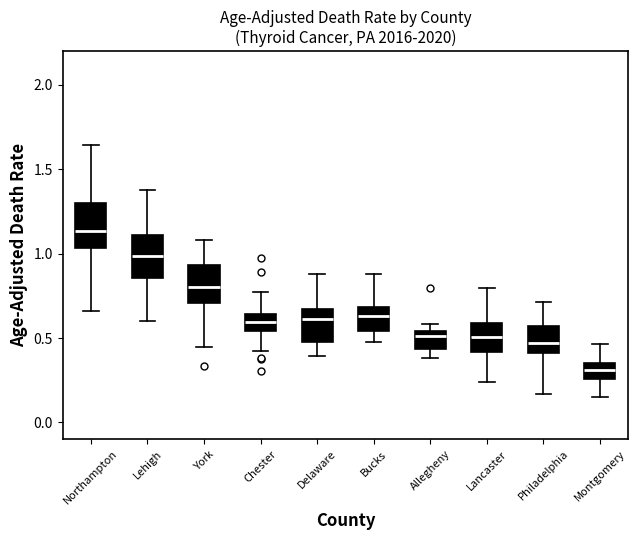

Where is the upper edge of the box for Bucks on the y-axis? The values are not printed on the chart, so give them approximately, as read against the axis.

0.70